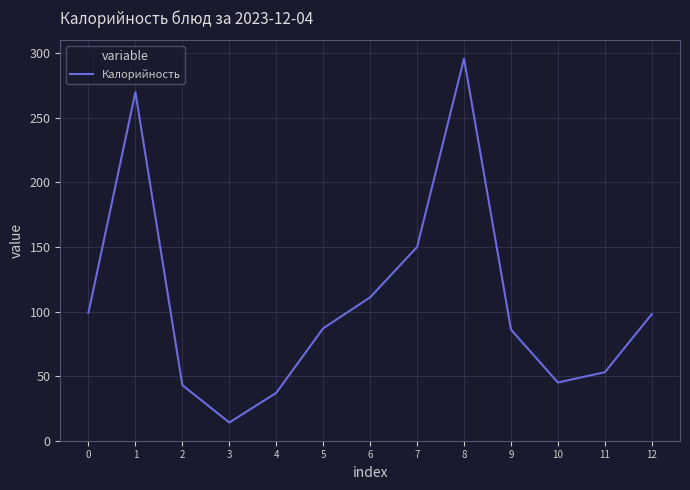

Does the chart display data point markers on the line(s)?

No